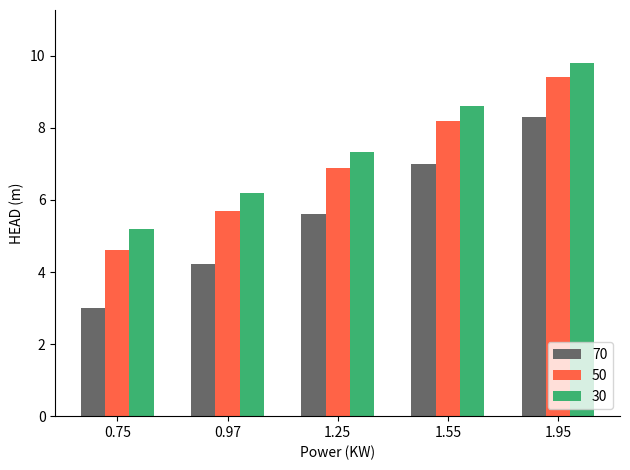

What is the lowest value of the 70 series?

3.0